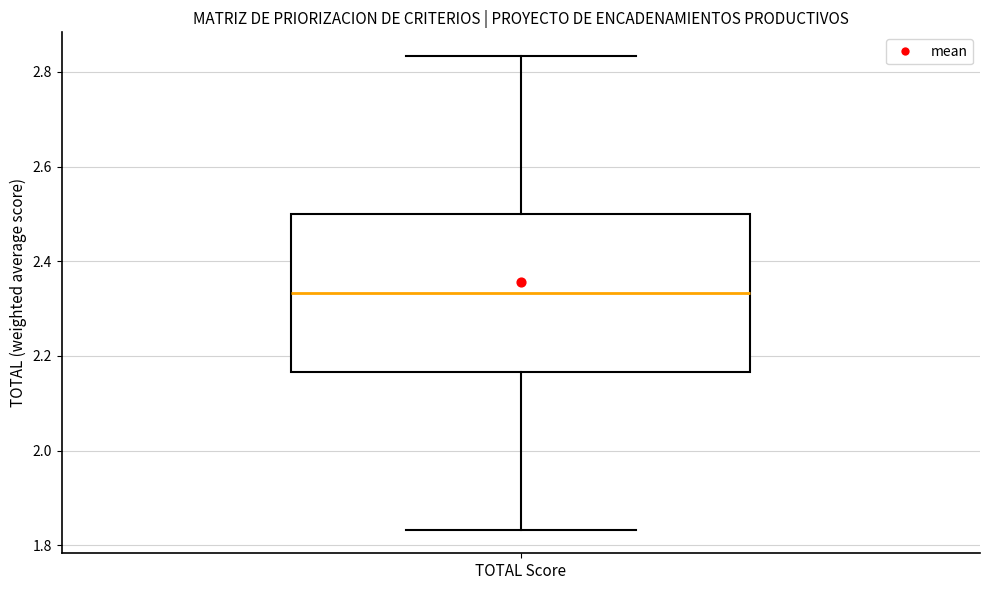

Read this box plot against the y-axis: the position of the median line, the range covered by the box, and the ends of both whiskers. The values are not printed on the chart, so give them approximately, as read against the axis.

median 2.34, box 2.16 to 2.50, whiskers 1.84 to 2.84